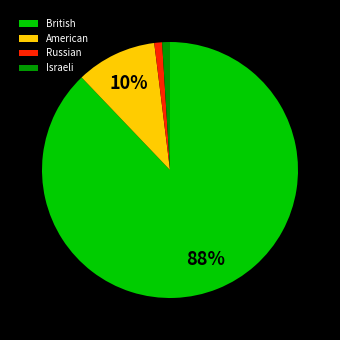

Count the number of slices in the pie.

4